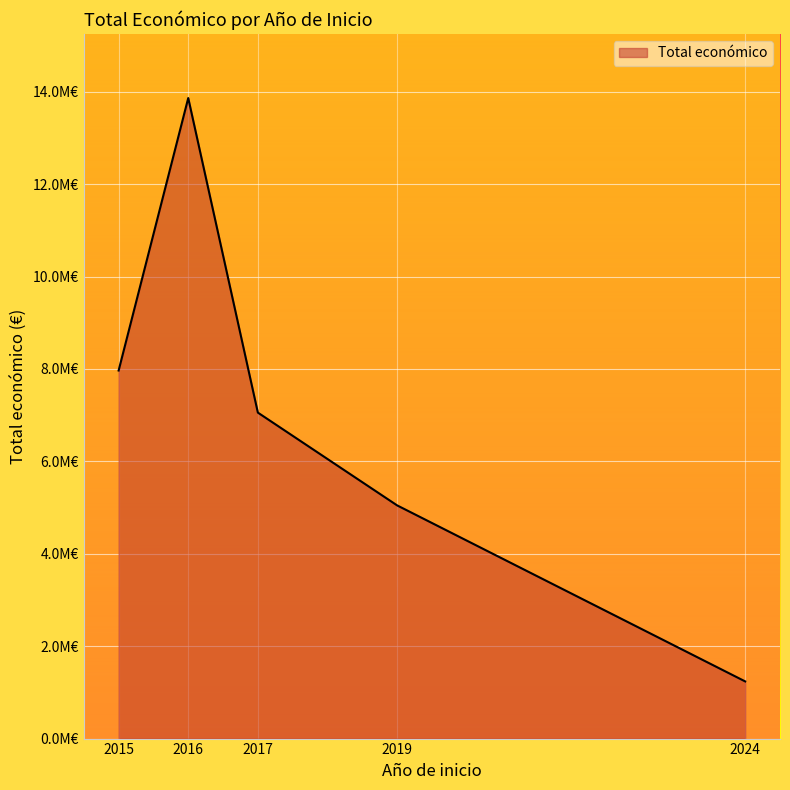

Does the chart display data point markers on the line(s)?

No